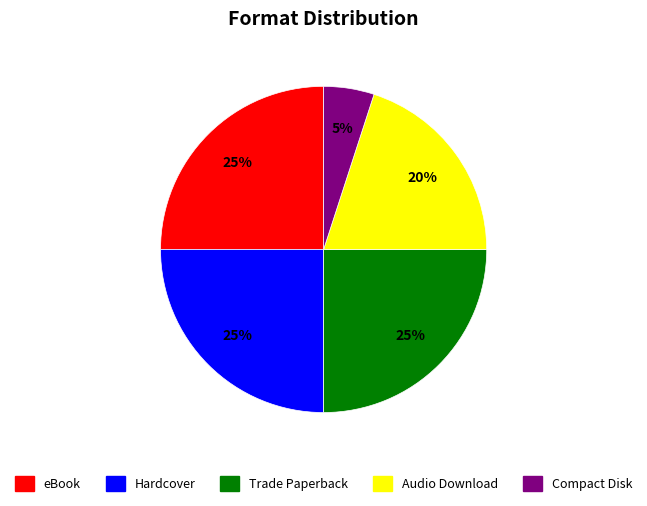

How many segments does this pie chart have?

5